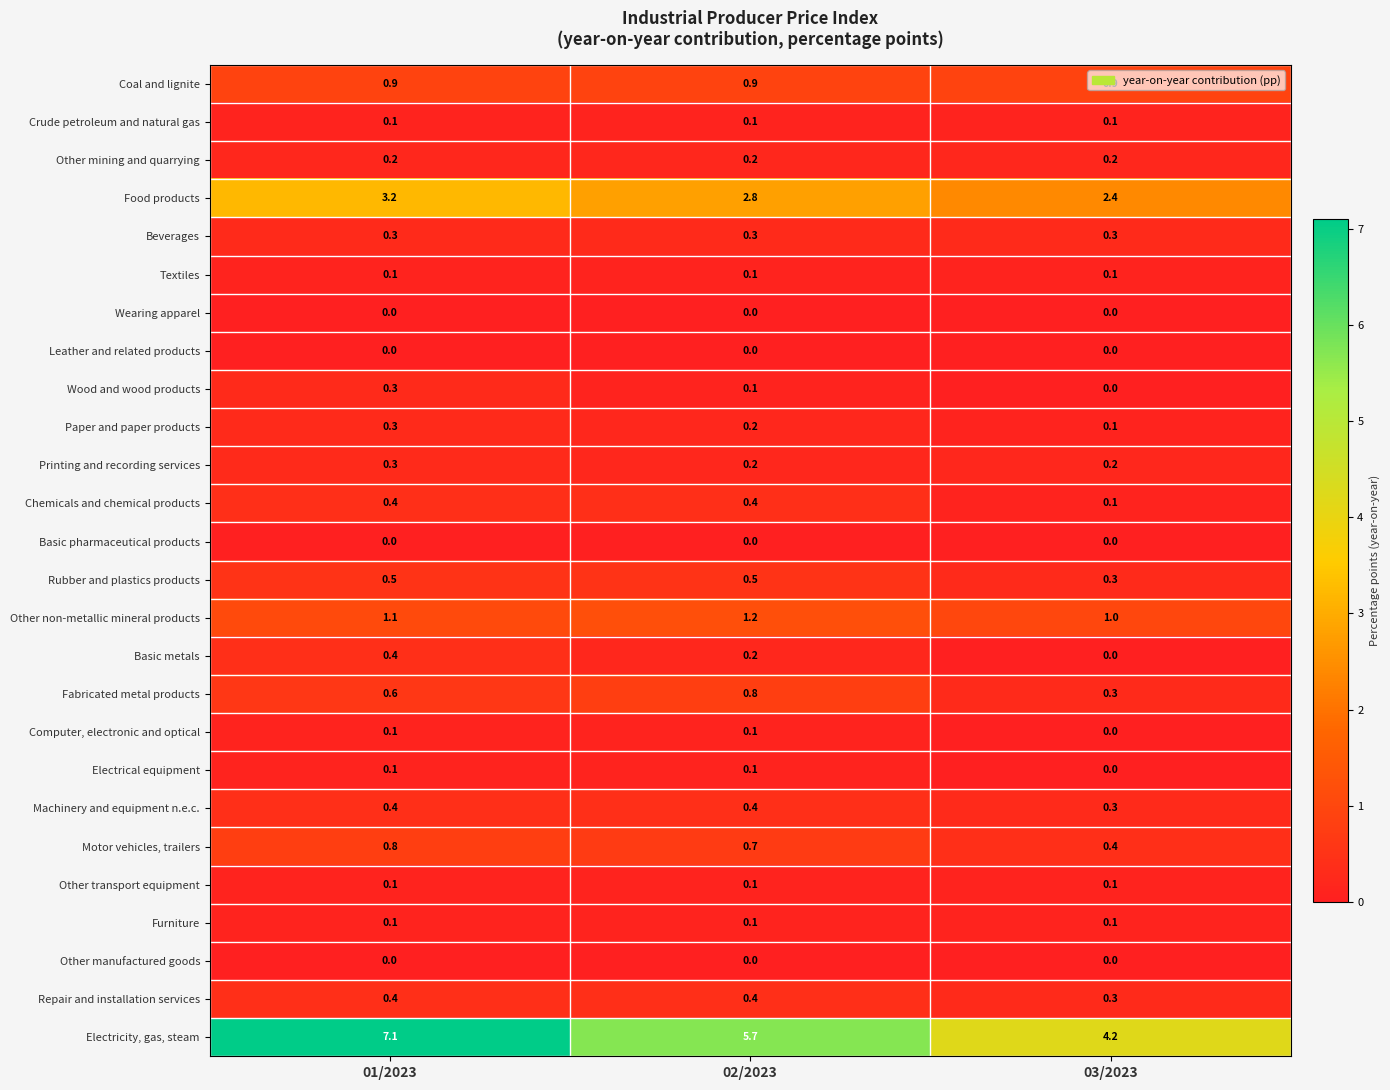

Between 01/2023 and 02/2023, which series saw the biggest shift?

Electricity, gas, steam